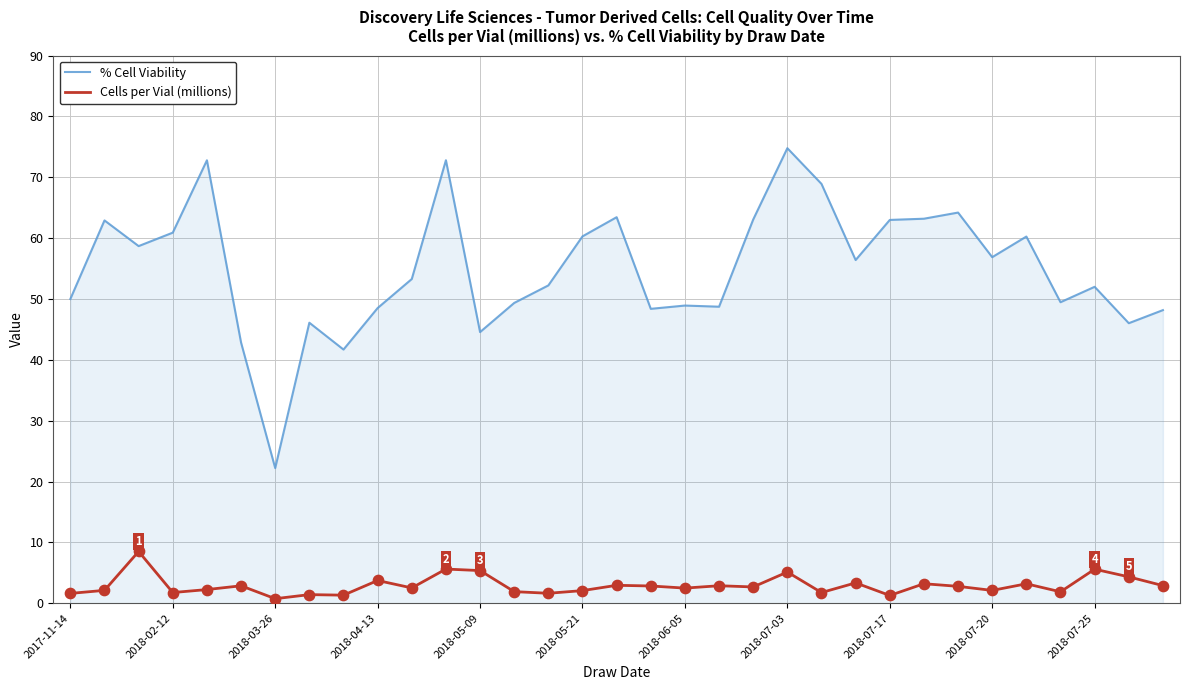

Which series has the largest total across all categories?

% Cell Viability